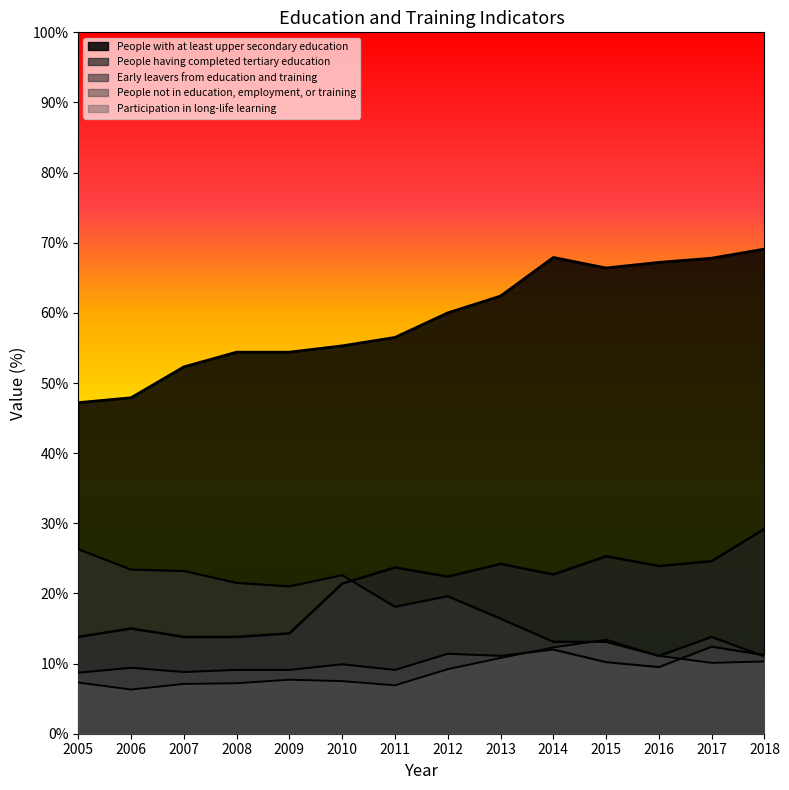

Does the chart display data point markers on the line(s)?

No